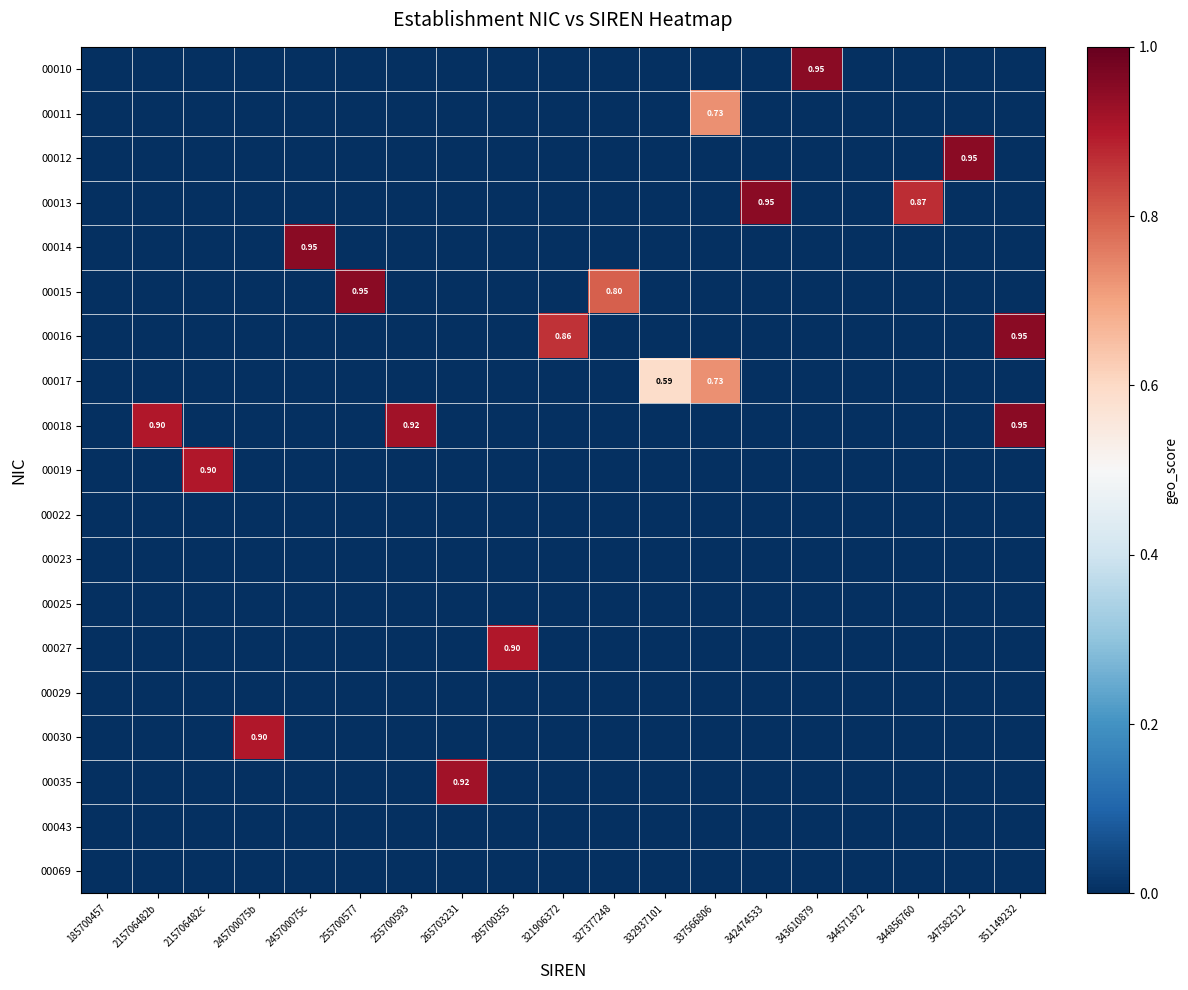

What is the maximum value shown in the chart?

0.9